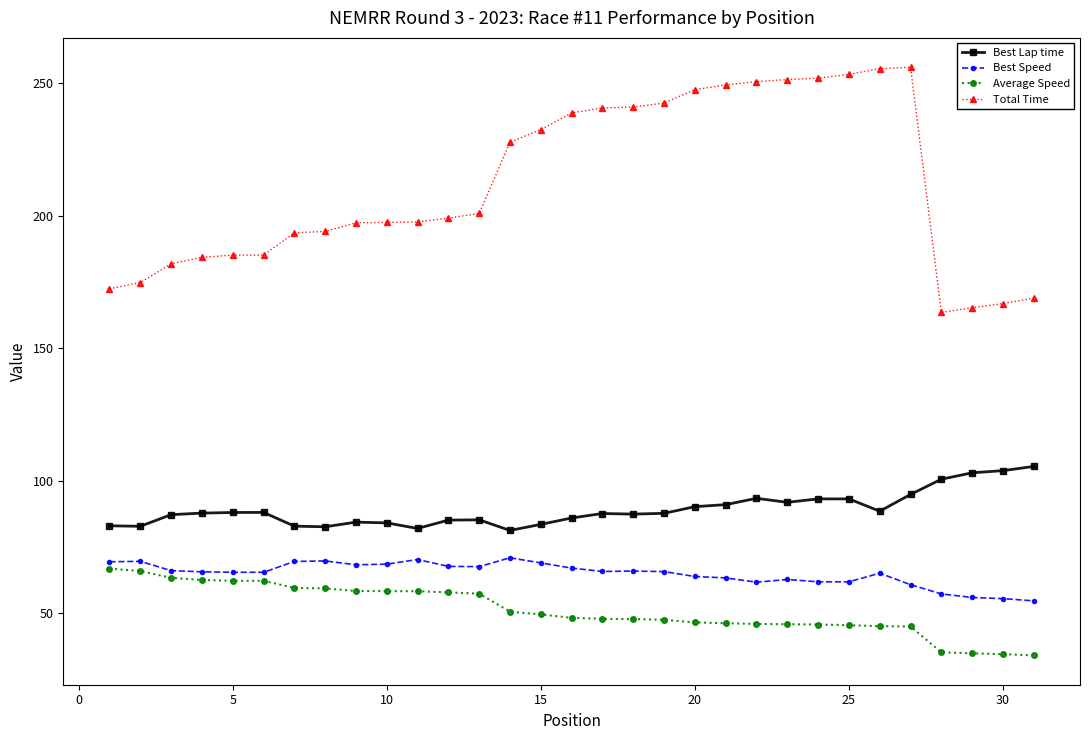

Is this an area chart (filled region under the line)?

No